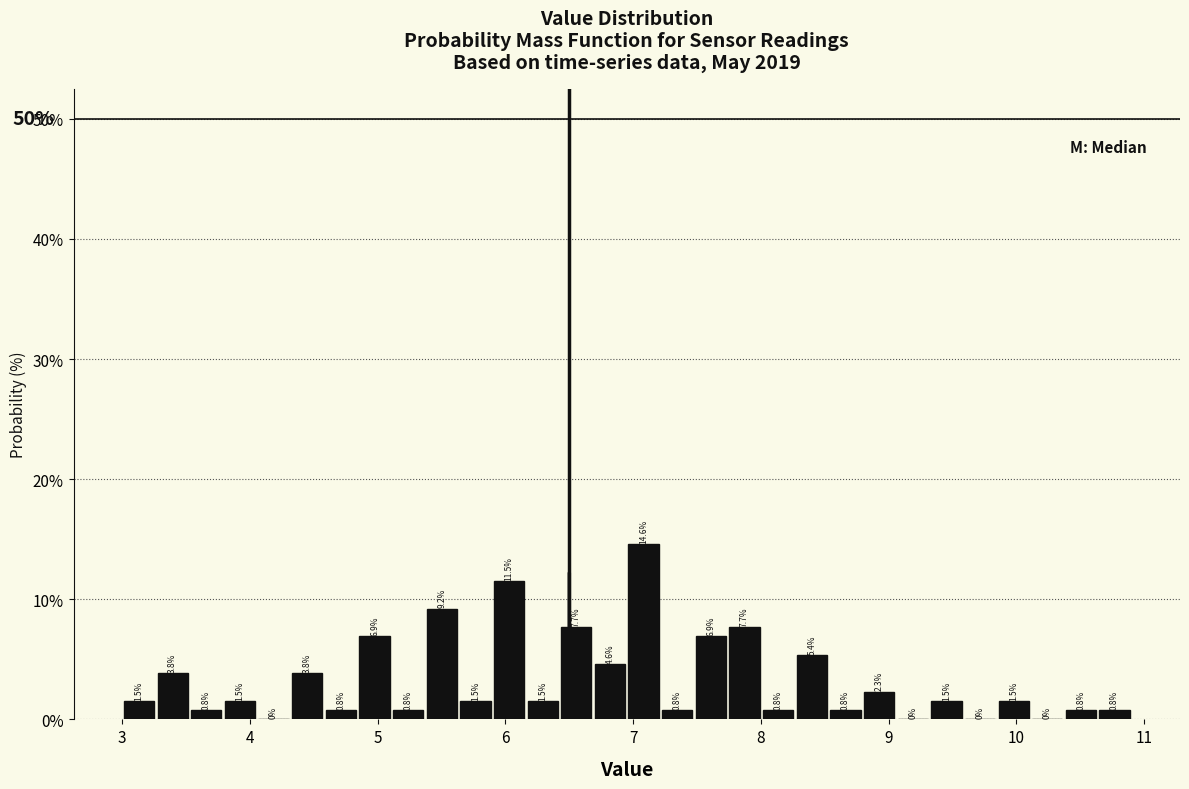

Around what value on the x-axis is the tallest bar? Give the approximate position of its centre, as read against the axis.

7.1